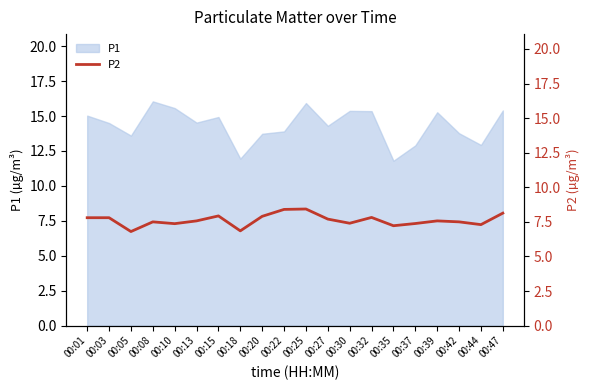

Reading left to right, list all the values displayed in this chart.

00:01=7.8	00:03=7.8	00:05=6.8	00:08=7.5	00:10=7.4	00:13=7.6	00:15=7.9	00:18=6.8	00:20=7.9	00:22=8.4	00:25=8.4	00:27=7.7	00:30=7.4	00:32=7.8	00:35=7.2	00:37=7.4	00:39=7.6	00:42=7.5	00:44=7.3	00:47=8.1